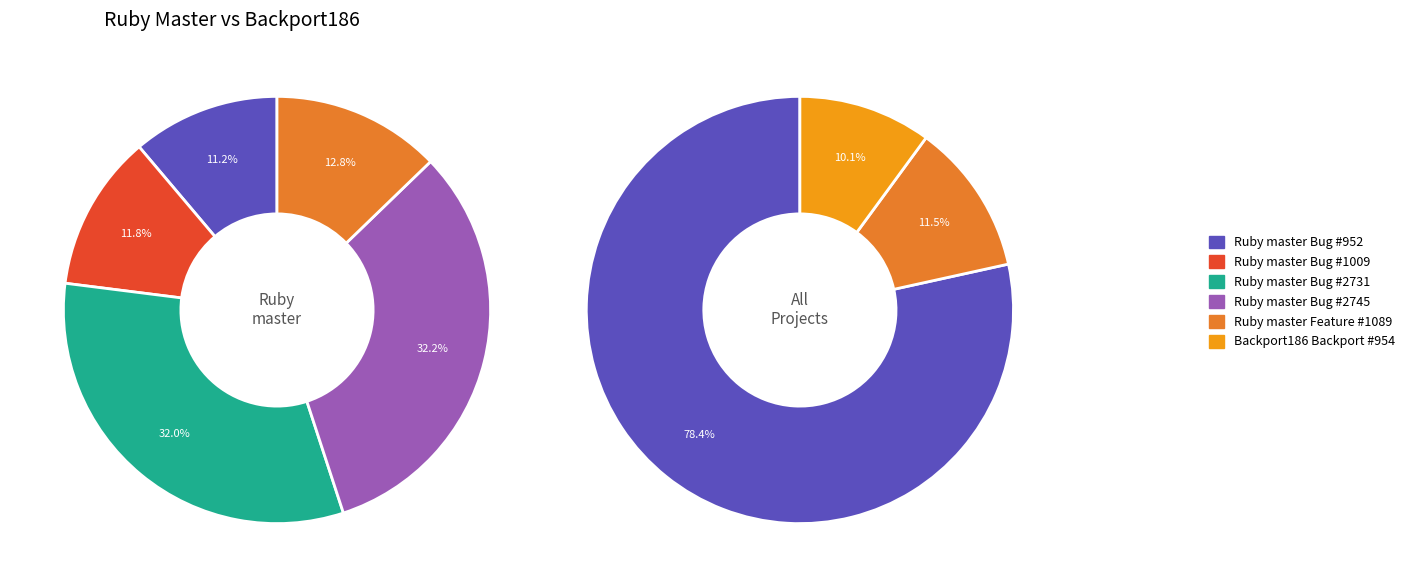

Combined, do Ruby master (Bug #2731) and Ruby master (Bug #952) account for over 50%?

No